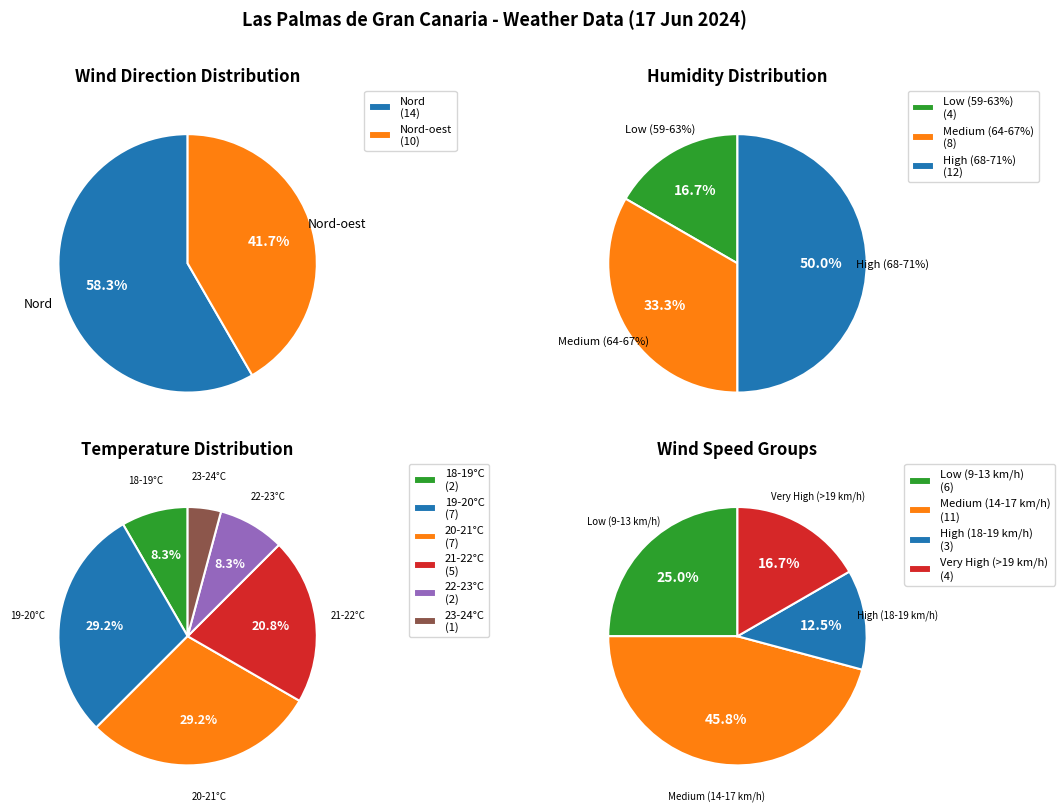

The Nord slice represents 47% of the pie. True or false?

False